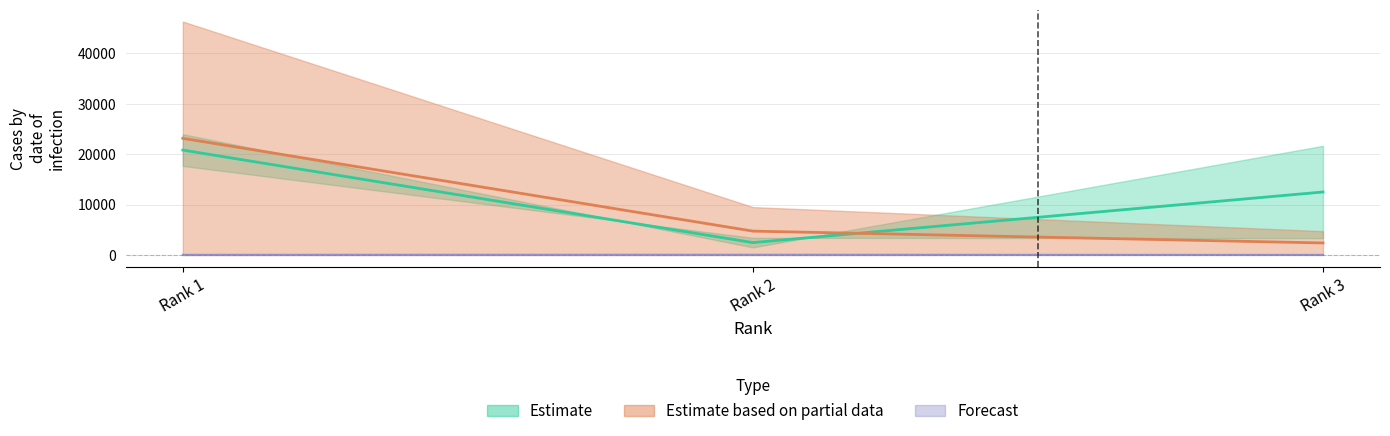

The Forecast_pct_A series shows 20.2 at 3. True or false?

False